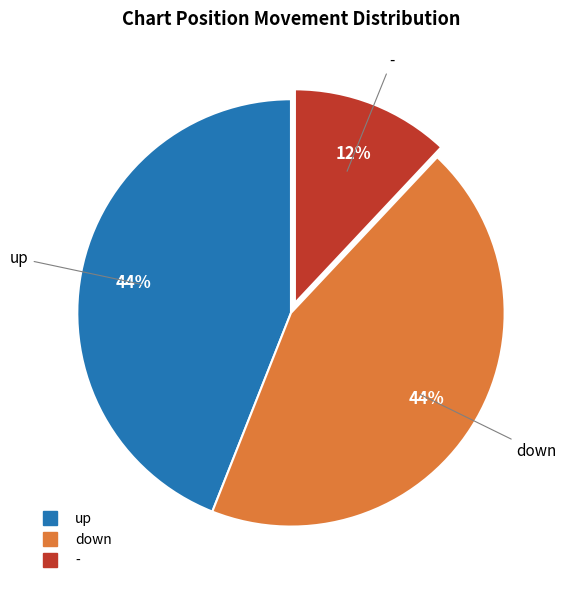

What is the ratio of the value at up to the value at -?

3.7